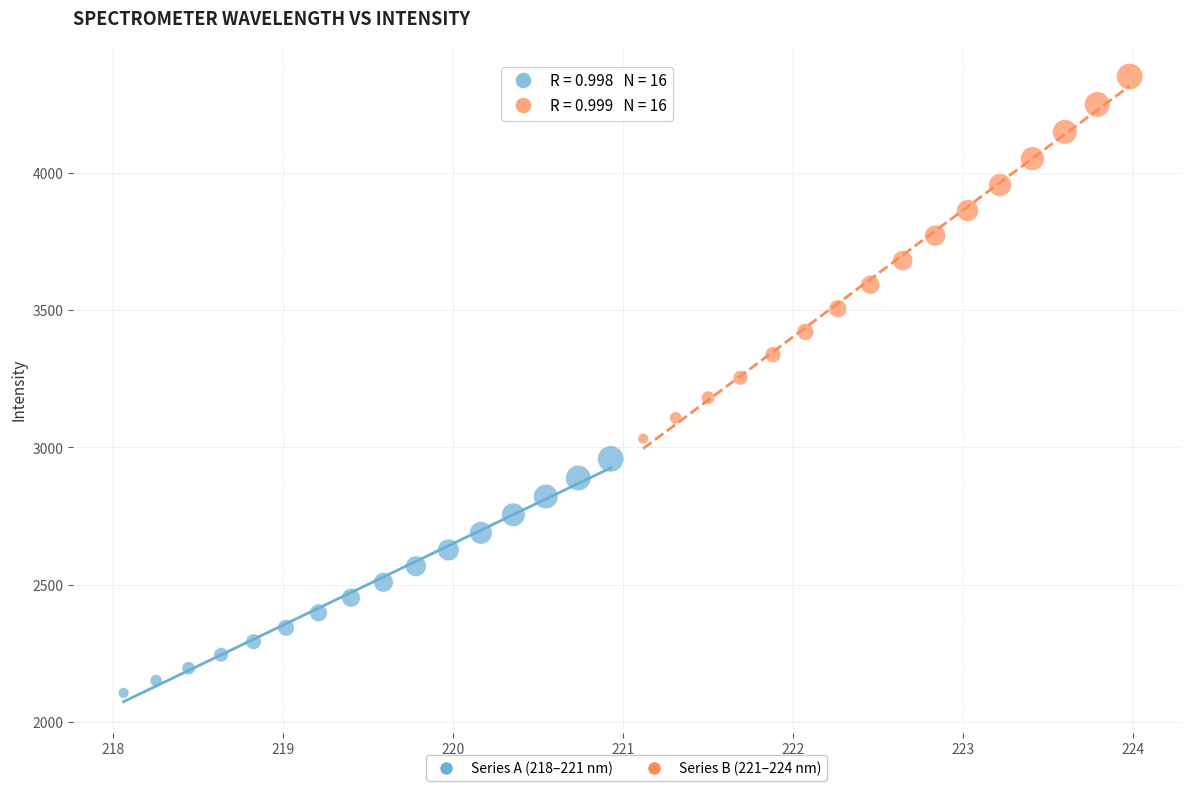

Which series has the largest Y range (max minus min)?

Series B (221–224 nm)